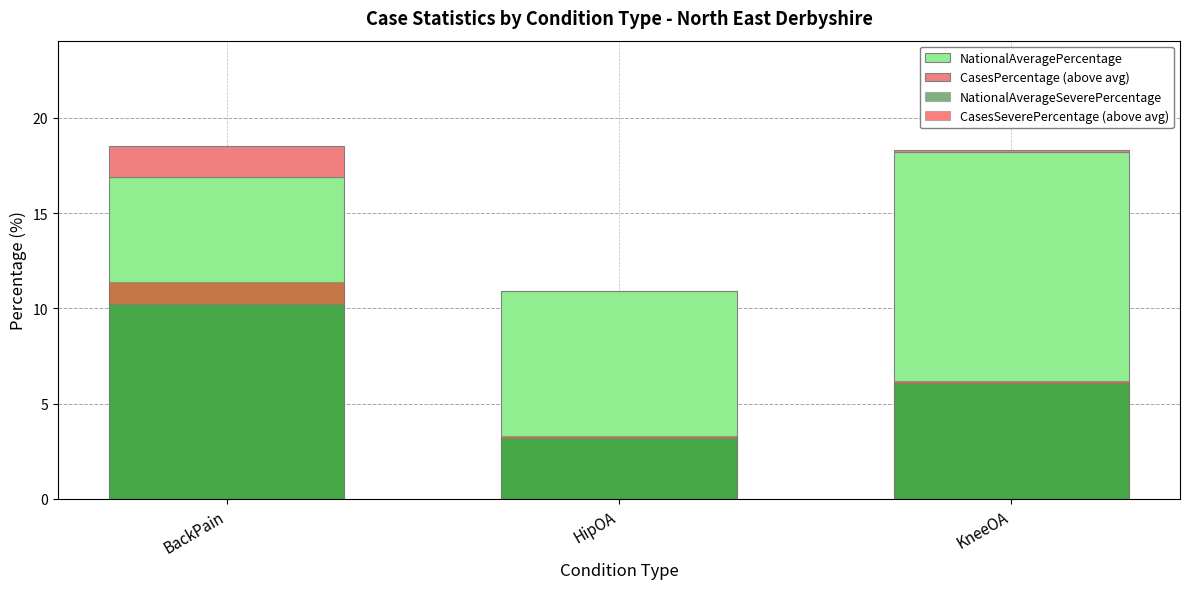

What is the difference between the maximum and second lowest values in the NationalAverageSeverePercentage series?

4.1